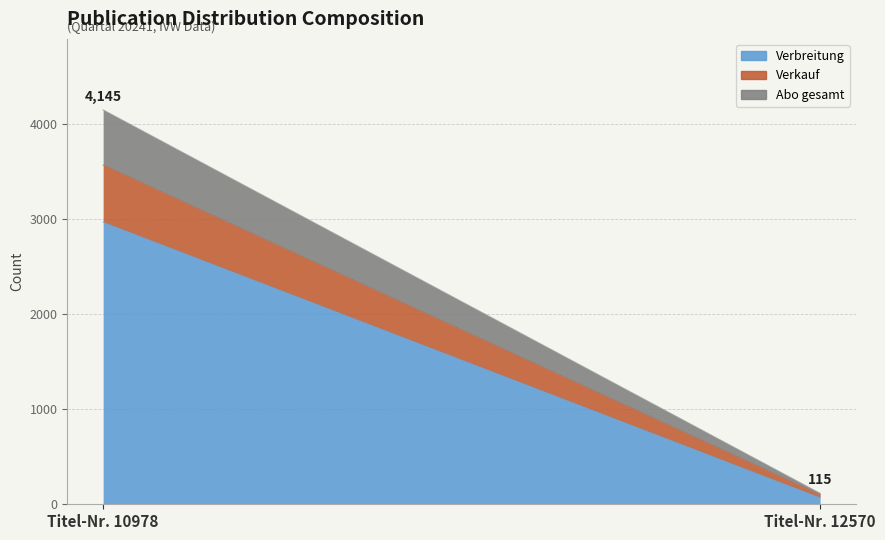

What is the highest value of the Abo gesamt series?

580